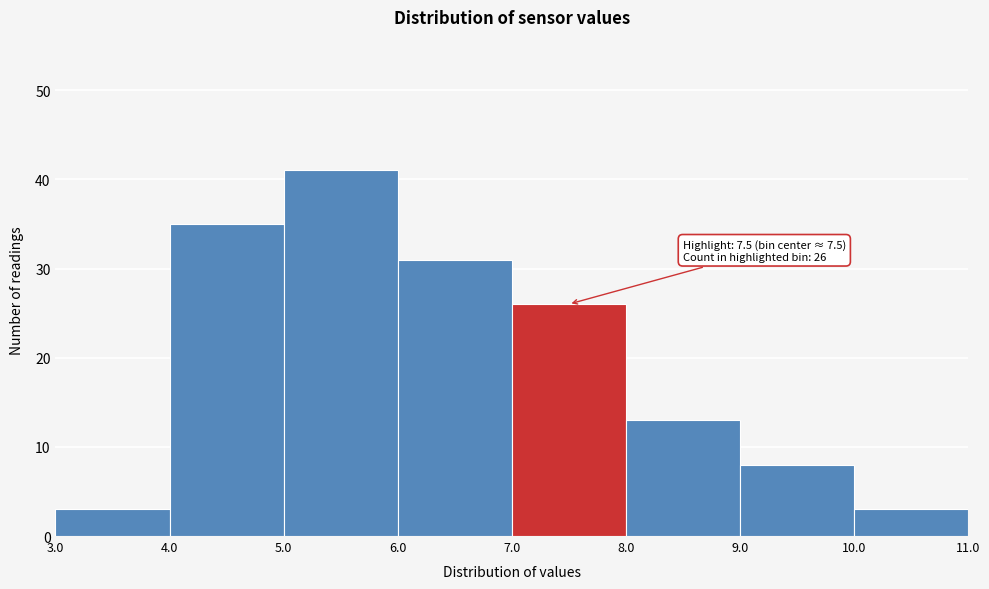

Over which range of the x-axis is the bar tallest?

5.0 to 6.0